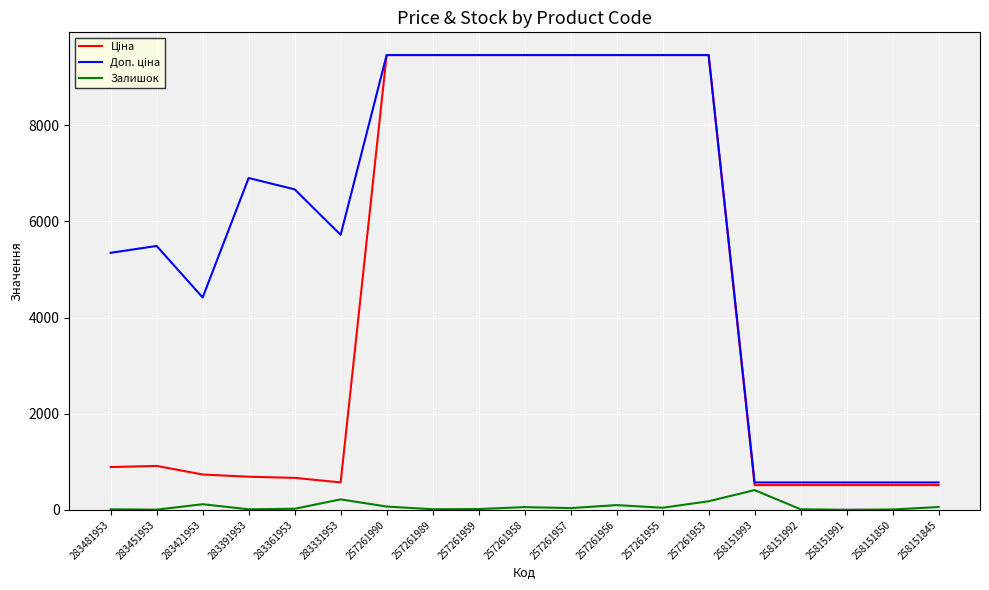

The Залишок series shows 12.0 at 283481953. True or false?

True